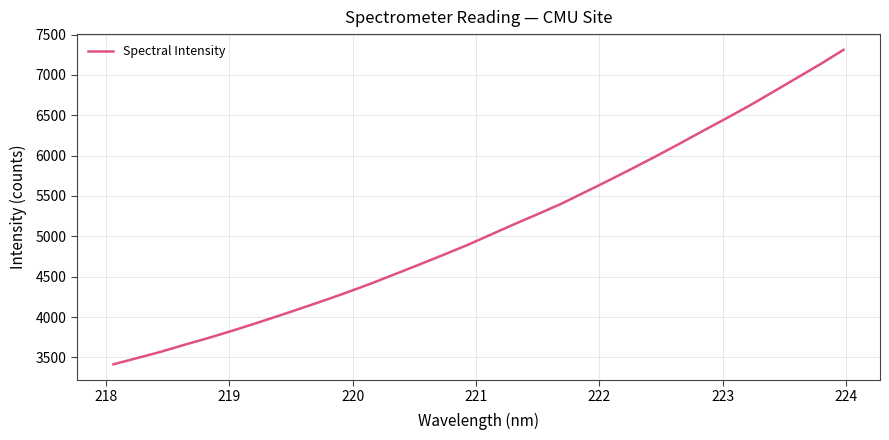

What is the maximum value shown in the chart?

7311.4